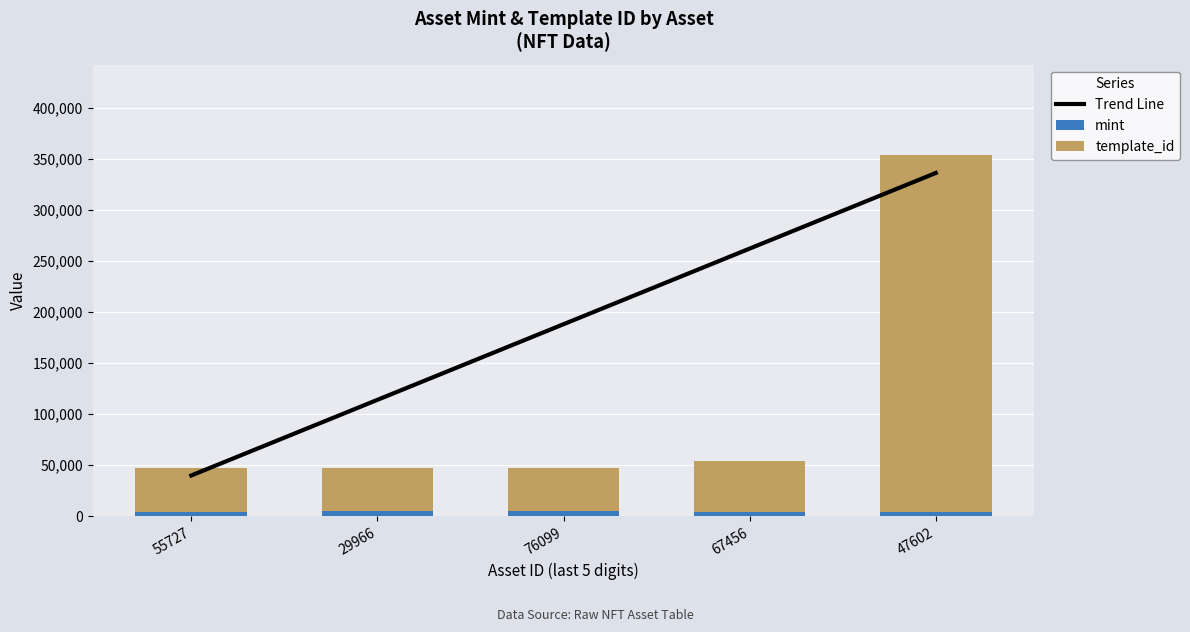

Read the template_id value at 29966.

42420.0